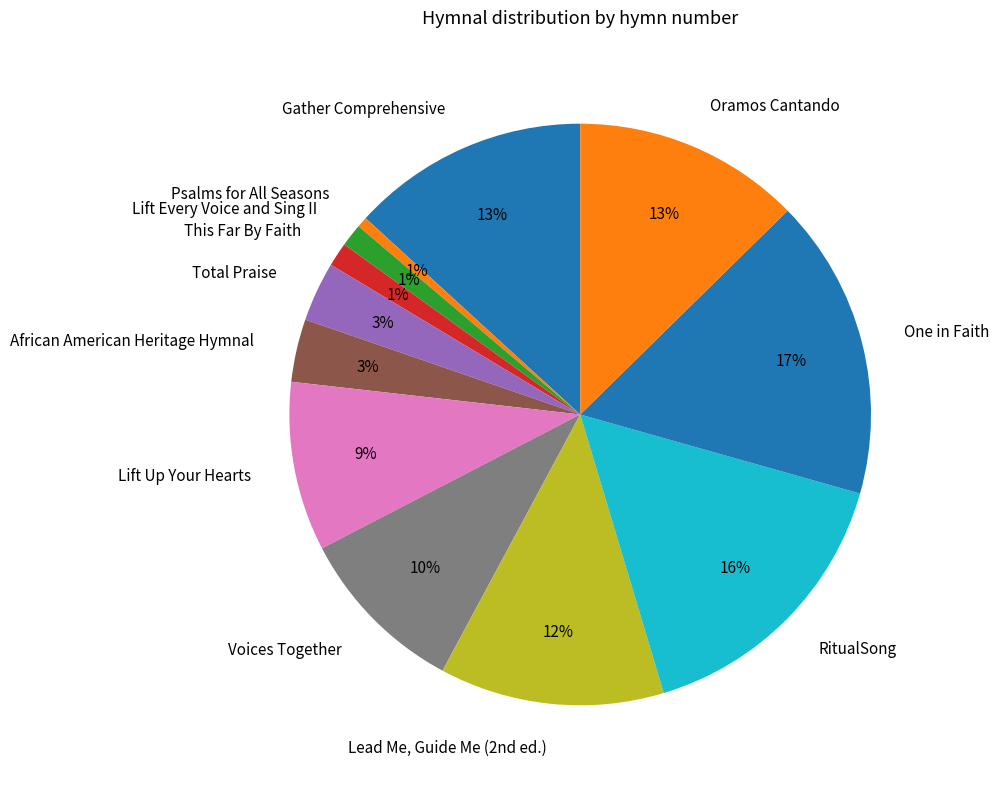

What percentage is the RitualSong slice, to the nearest percent?

16%